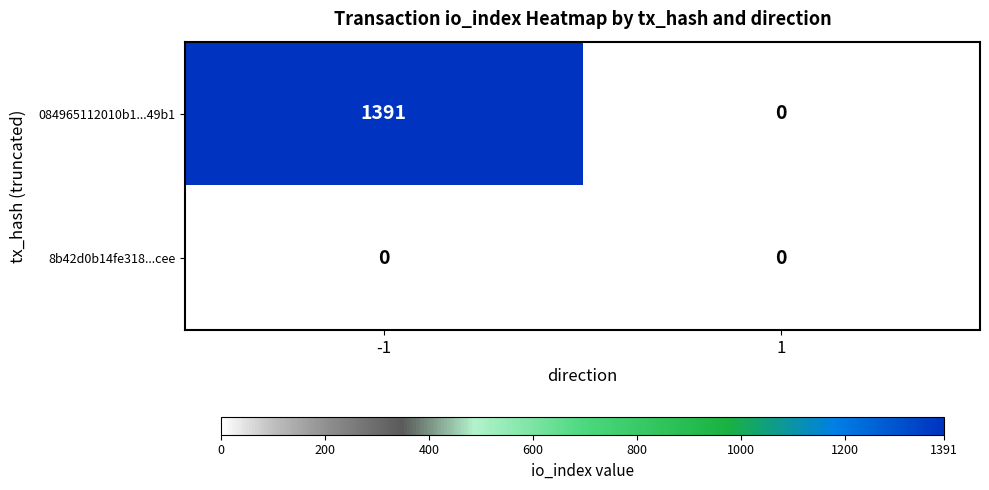

What is the maximum value shown in the chart?

1391